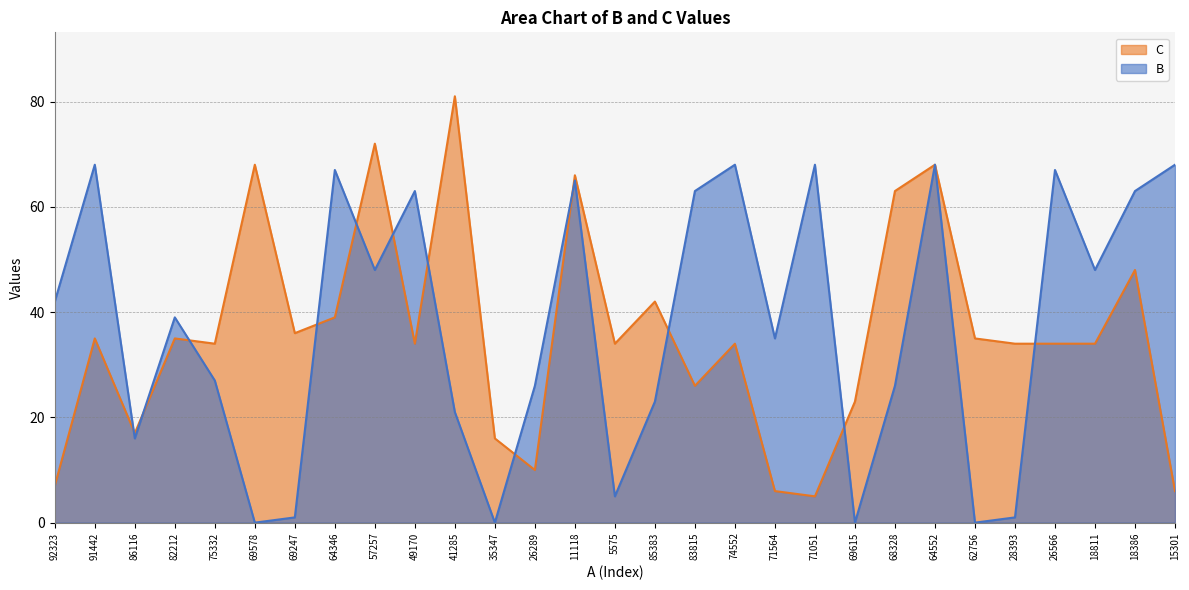

True or false: B and C intersect in this chart.

True